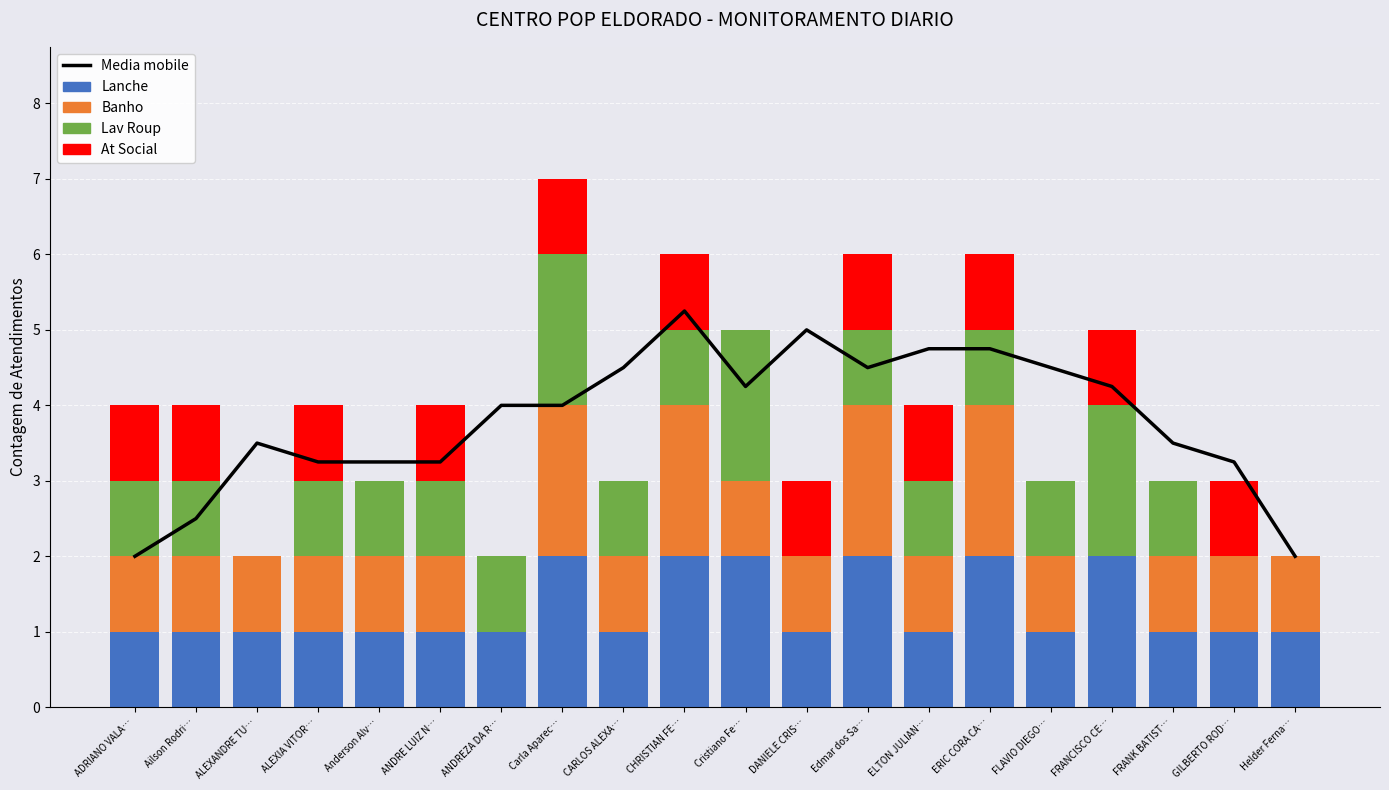

What is the label of the 6th bar from the left?

ANDRE LUIZ N…